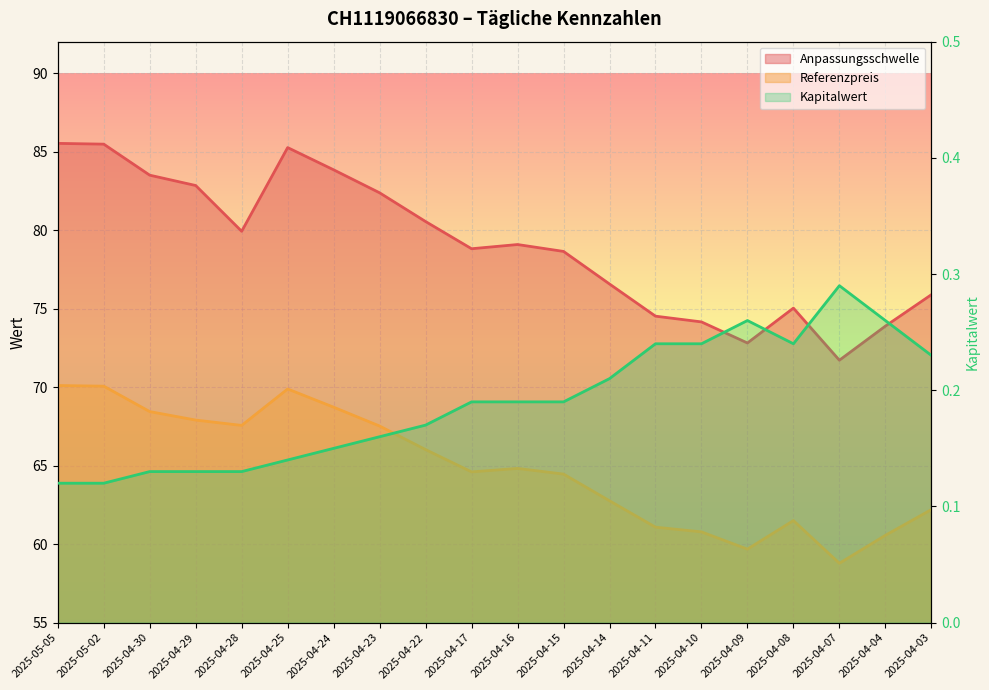

At how many categories does at least one series exceed 46?

20